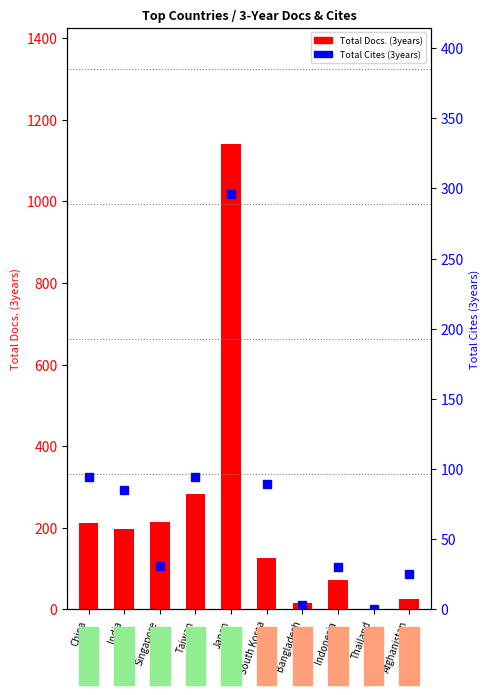

What is the total value across all series at Singapore?

244